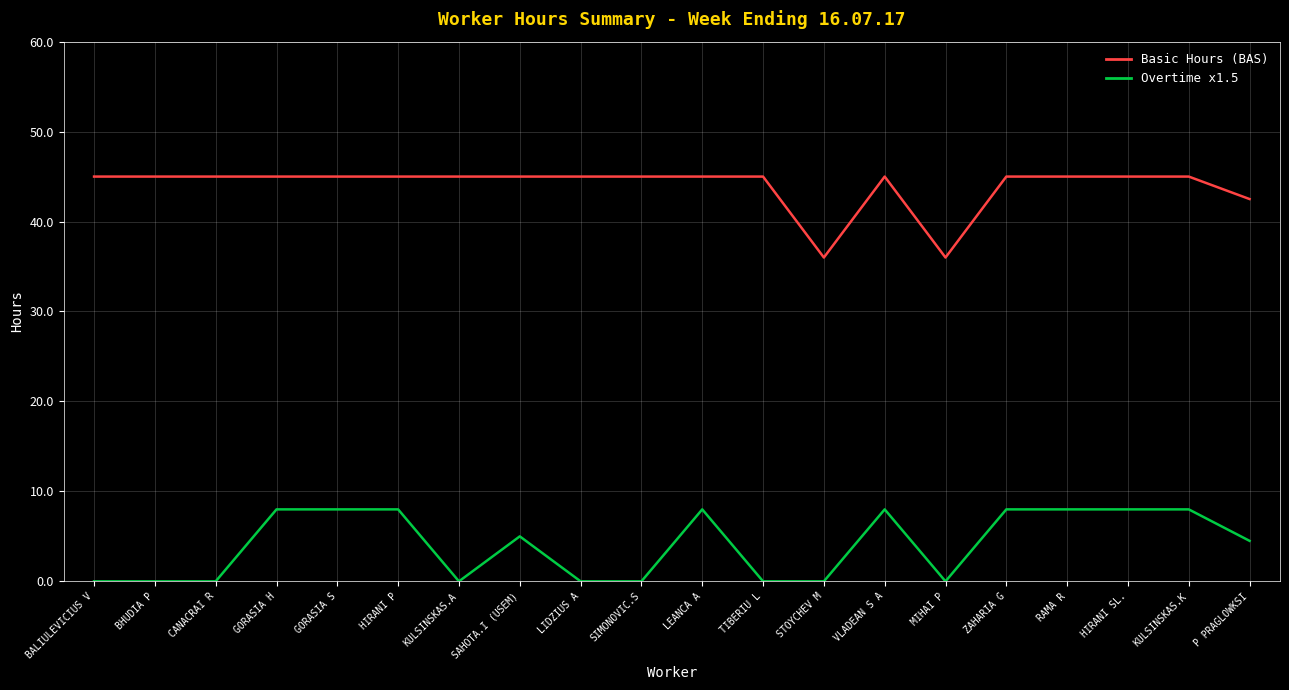

Which series has the largest total across all categories?

Basic Hours (BAS)